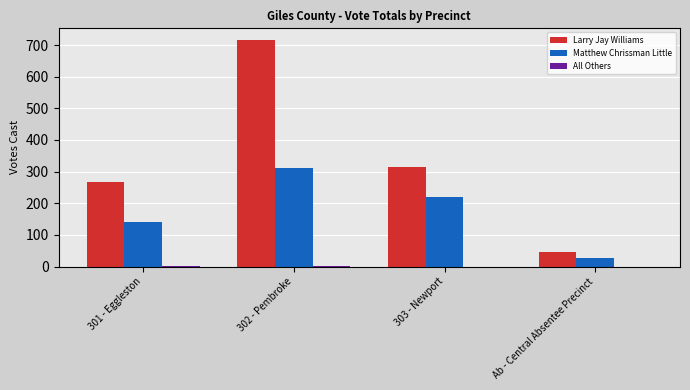

What is the sum of all Larry Jay Williams values?

1345